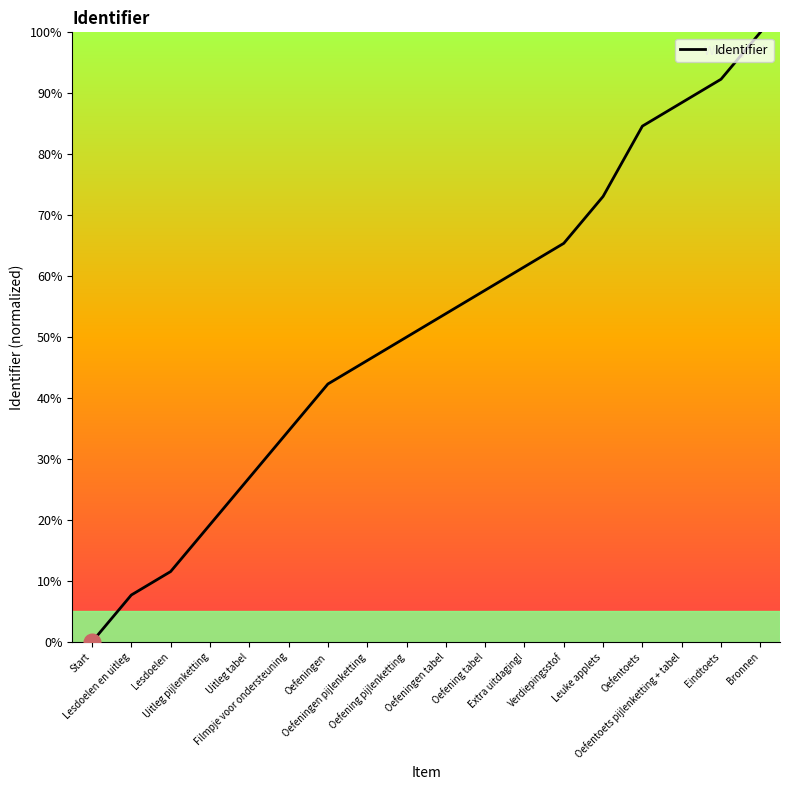

True or false: there are more than 2 points higher than both neighbors.

False